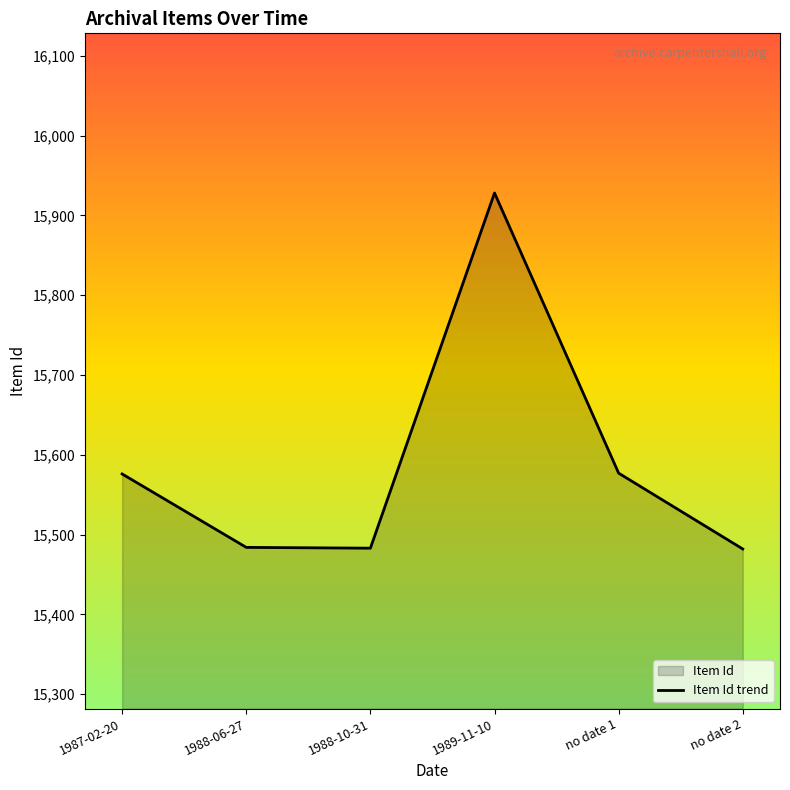

Count the number of categories in the chart.

6